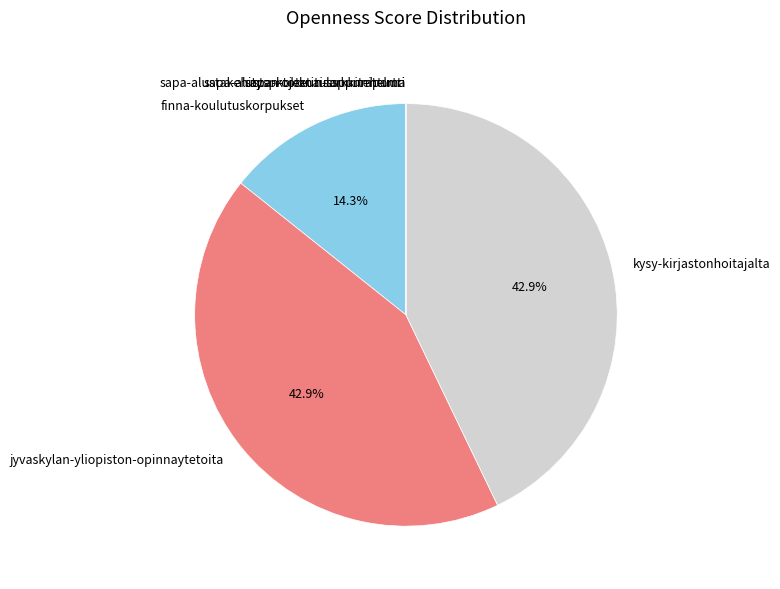

To the nearest percent, what is the average slice percentage?

17%